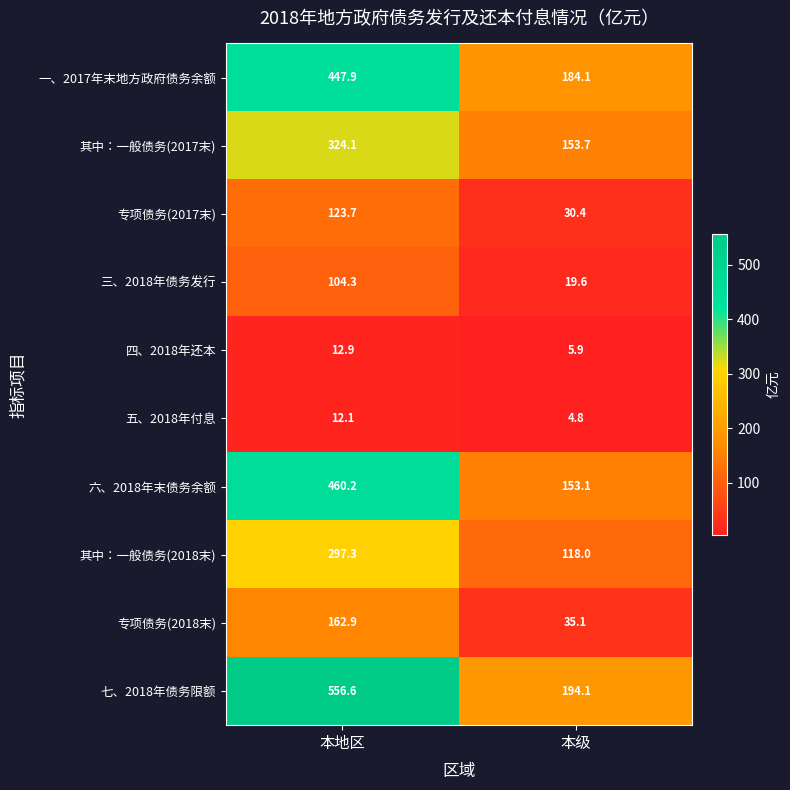

Count the number of data series in this chart.

10